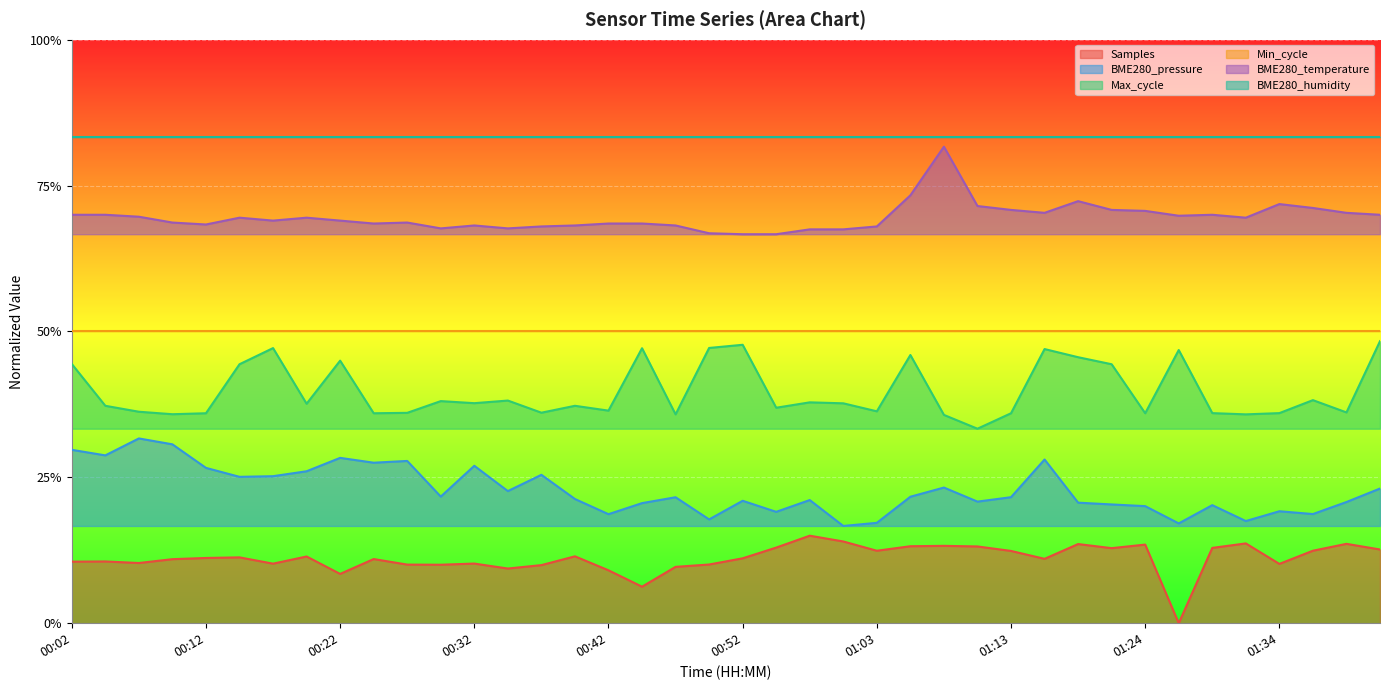

Which category has the highest value across all series?

01:08